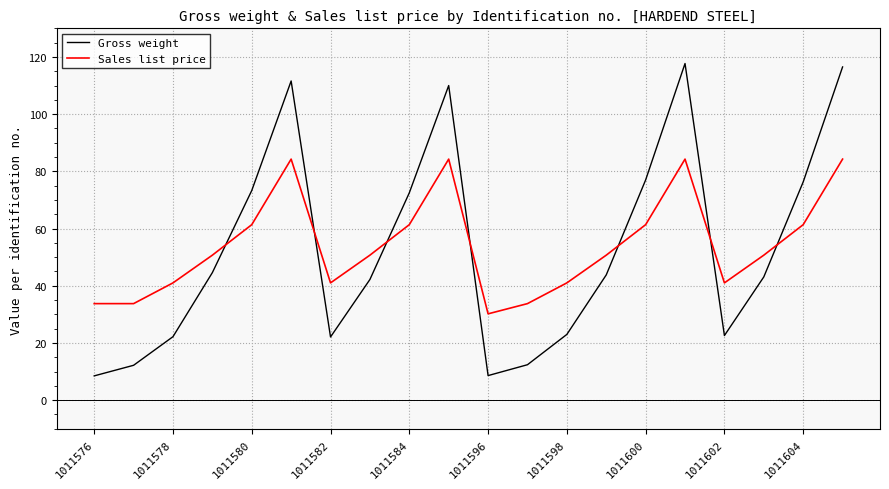

What is the minimum value for Gross weight?

8.5